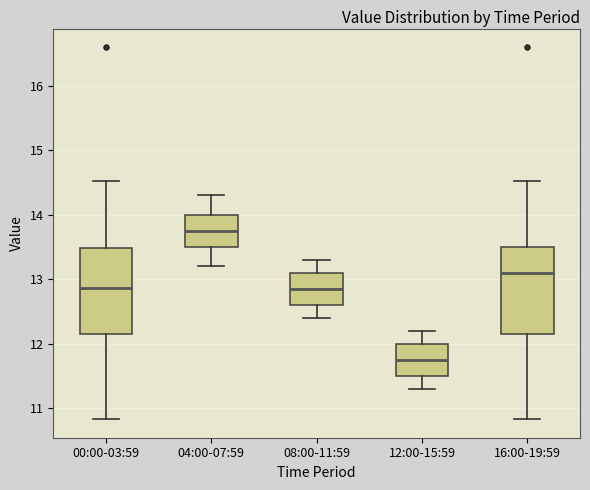

Where is the lower edge of the box for 12:00-15:59 on the y-axis? The values are not printed on the chart, so give them approximately, as read against the axis.

11.5